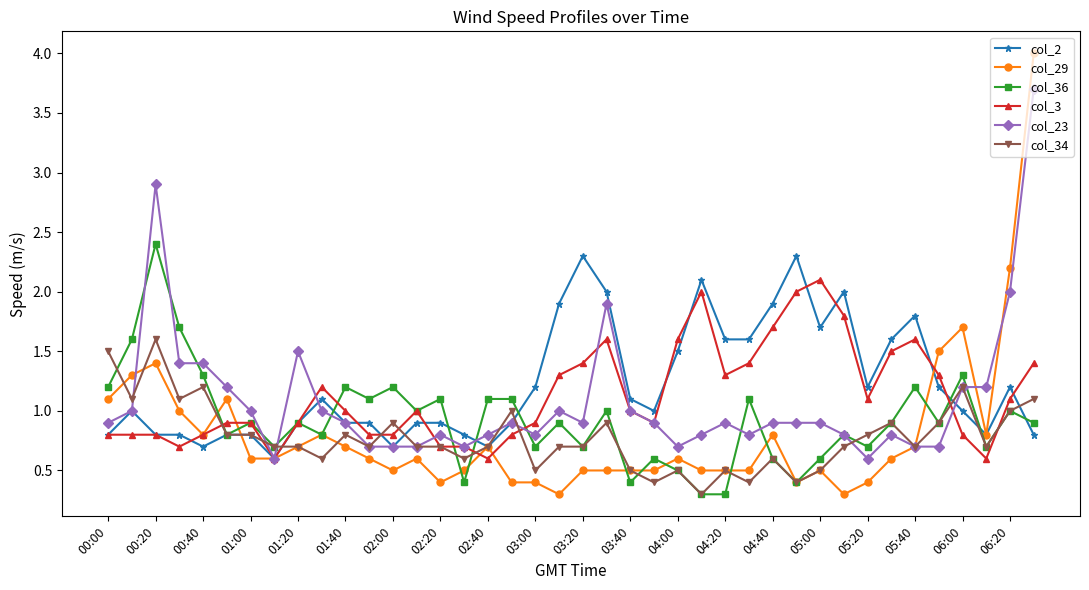

Does the chart display data point markers on the line(s)?

Yes